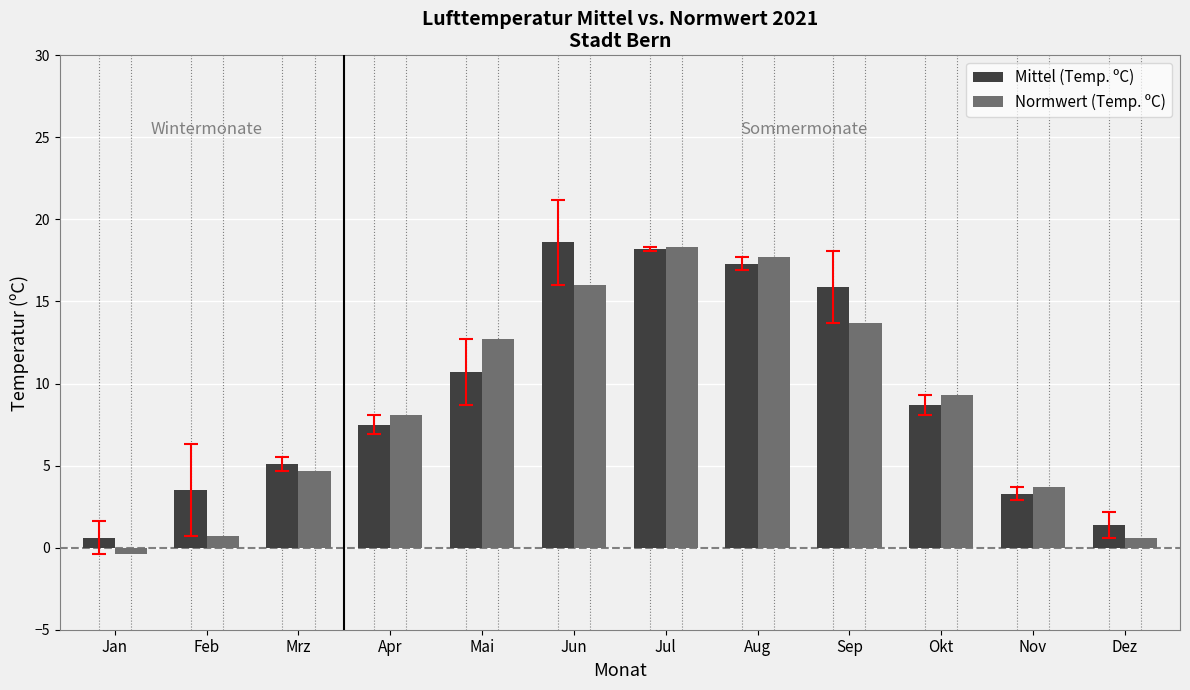

Are the bars horizontal?

No